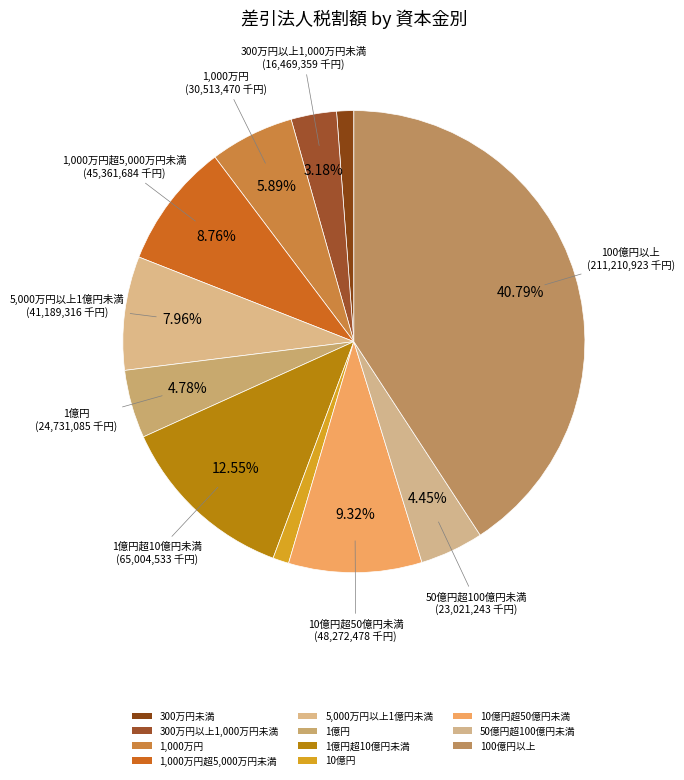

What is the smallest slice in the pie chart?

10億円